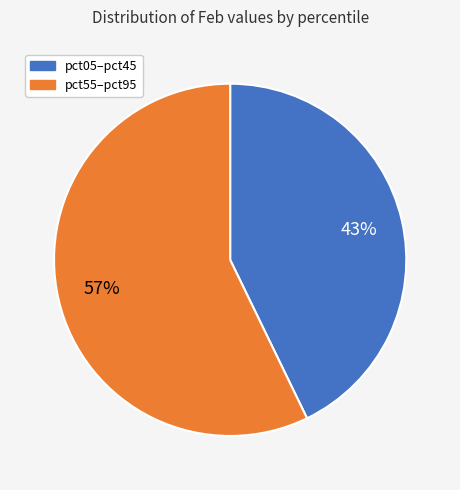

Does any single category account for the majority?

Yes